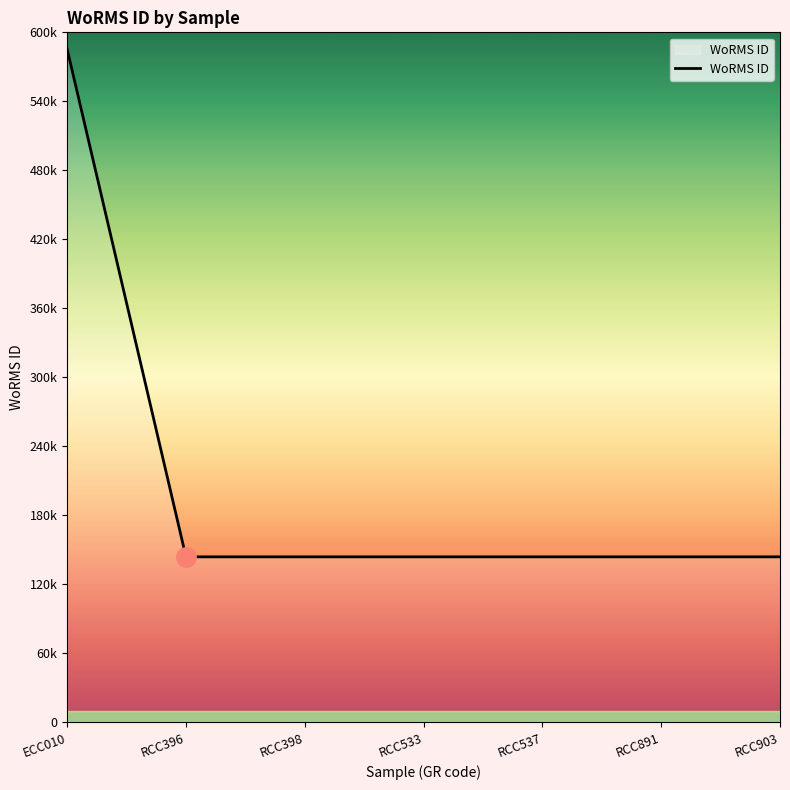

Is this an area chart (filled region under the line)?

Yes